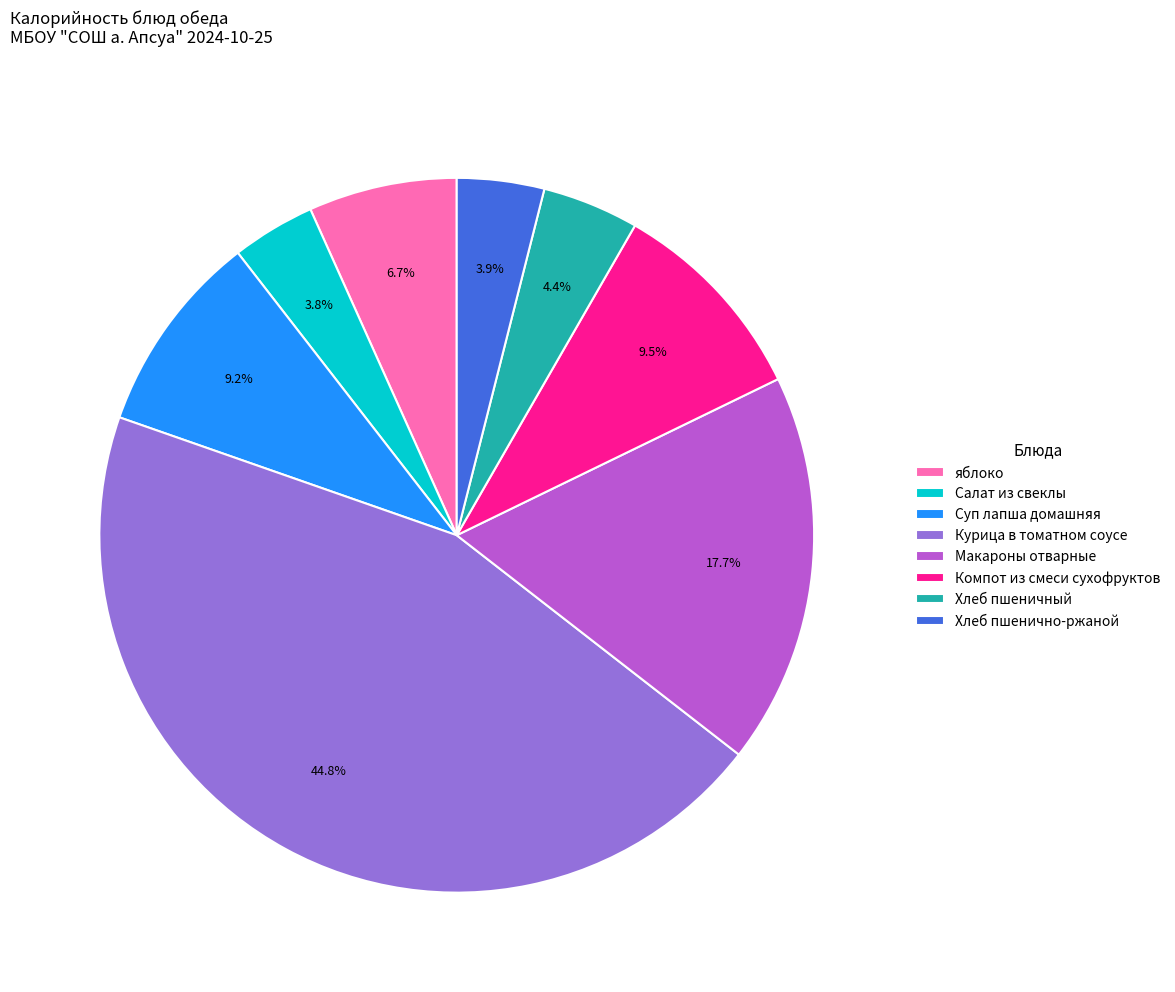

Combined, what portion of the pie is Курица в томатном соусе and Суп лапша домашняя?

54.0%